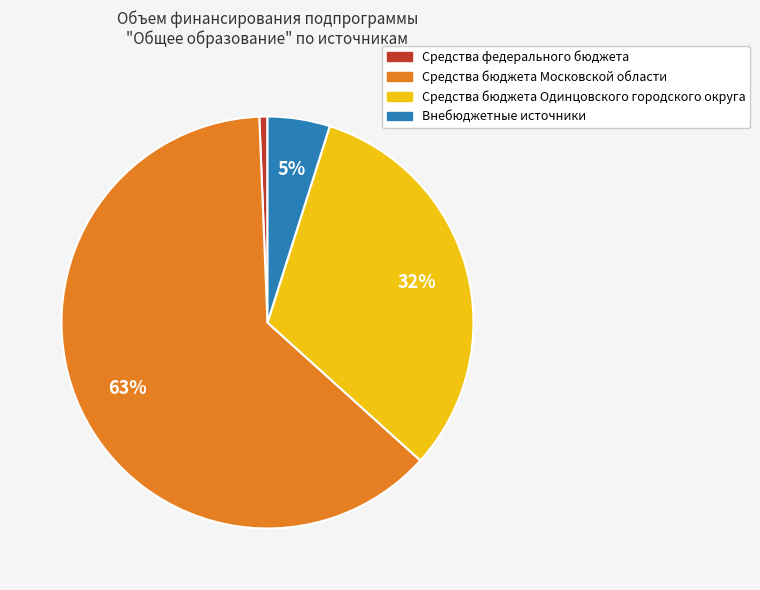

Between Внебюджетные источники and Средства бюджета Одинцовского городского округа, which is larger?

Средства бюджета Одинцовского городского округа